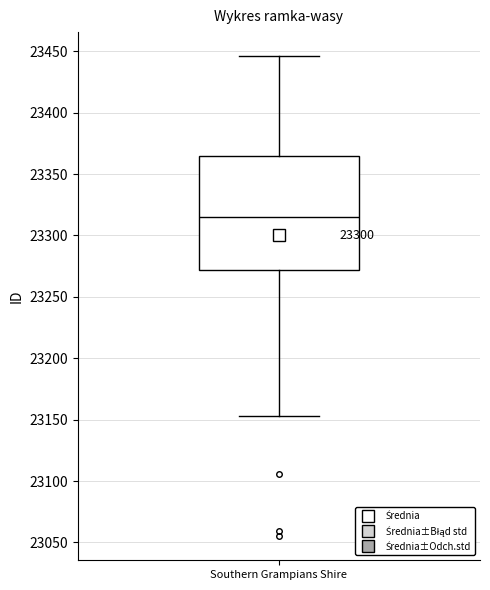

Where does the upper whisker of the box for Southern Grampians Shire end on the y-axis? The values are not printed on the chart, so give them approximately, as read against the axis.

23445